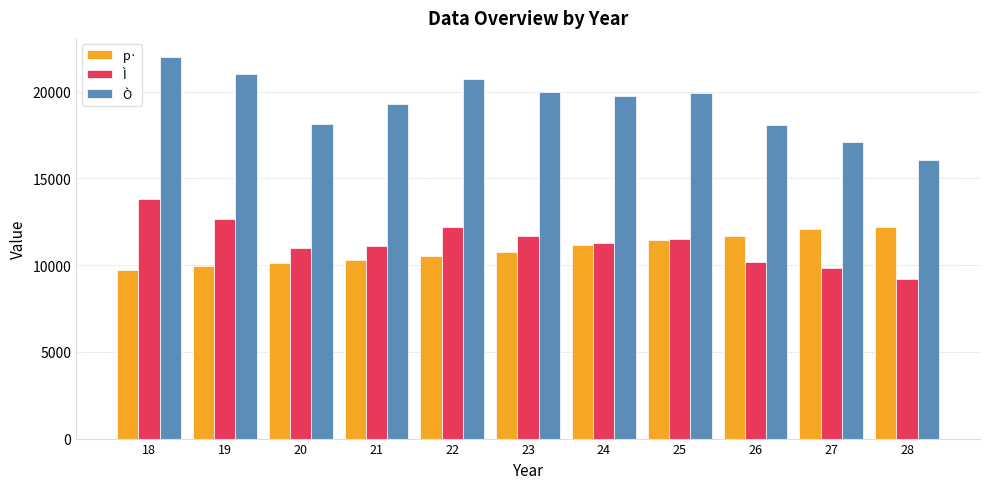

What is the value of the Ì bar at the 8th from the left?

11520.0